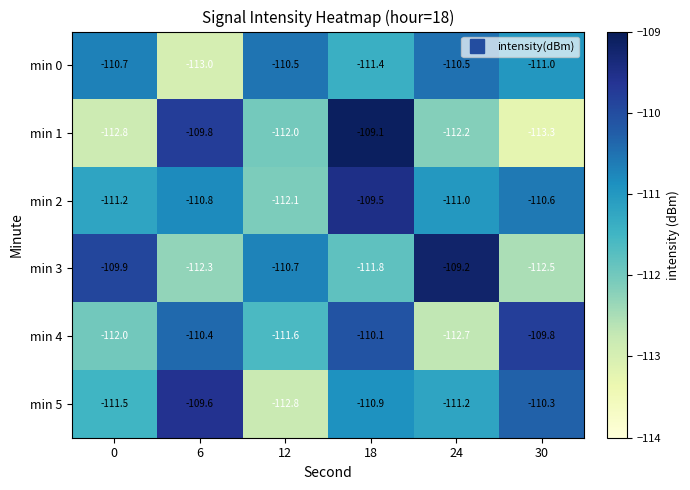

What is the spread (max minus min) of values at 6?

3.4